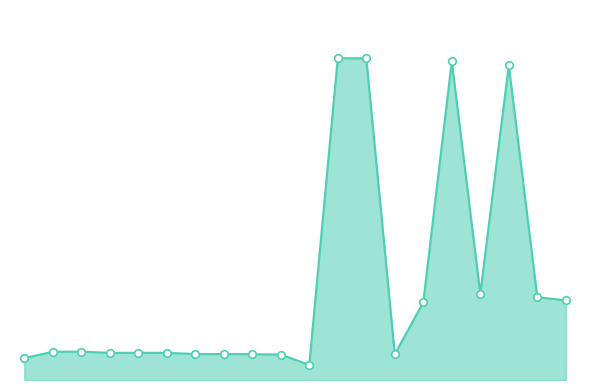

Is this an area chart (filled region under the line)?

Yes